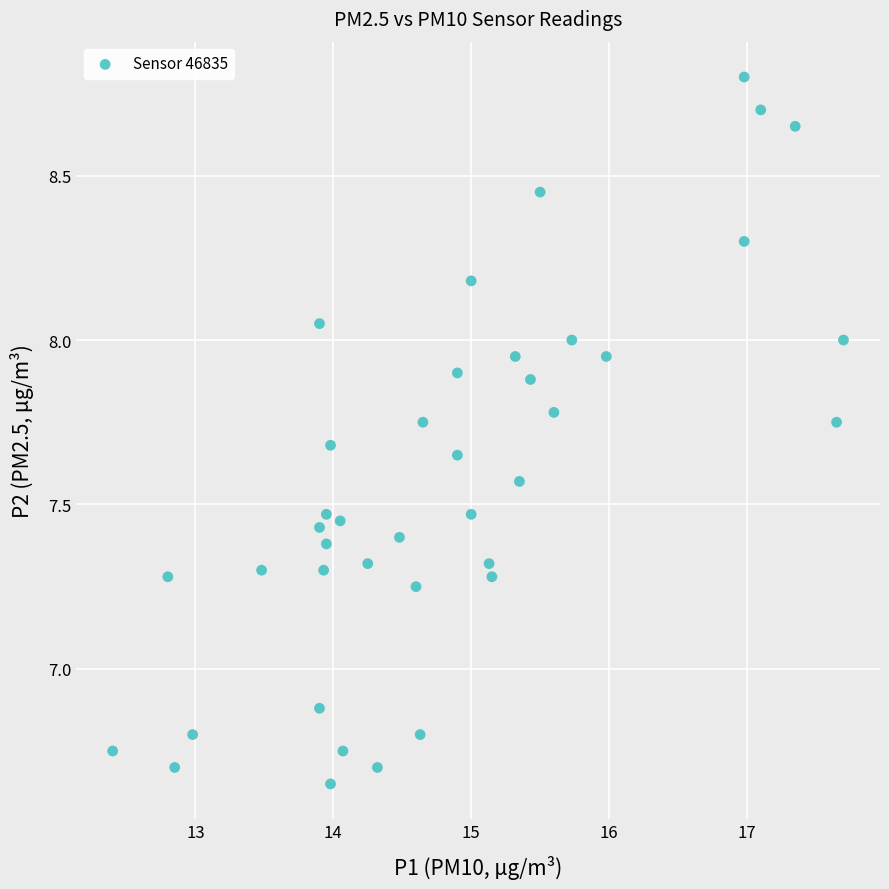

What Y value in the scatter plot is closest to 7?

6.9